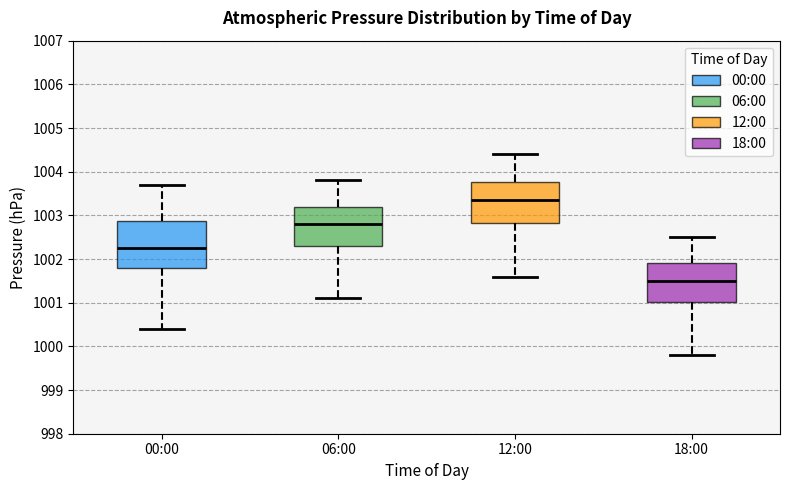

Reading left to right, read every box against the y-axis: the position of its median line, the range the box covers, and the ends of its whiskers. The values are not printed on the chart, so give them approximately, as read against the axis.

00:00: median 1002.3, box 1001.8 to 1002.9, whiskers 1000.4 to 1003.7
06:00: median 1002.8, box 1002.3 to 1003.2, whiskers 1001.1 to 1003.8
12:00: median 1003.4, box 1002.8 to 1003.8, whiskers 1001.6 to 1004.4
18:00: median 1001.5, box 1001.0 to 1001.9, whiskers 999.8 to 1002.5